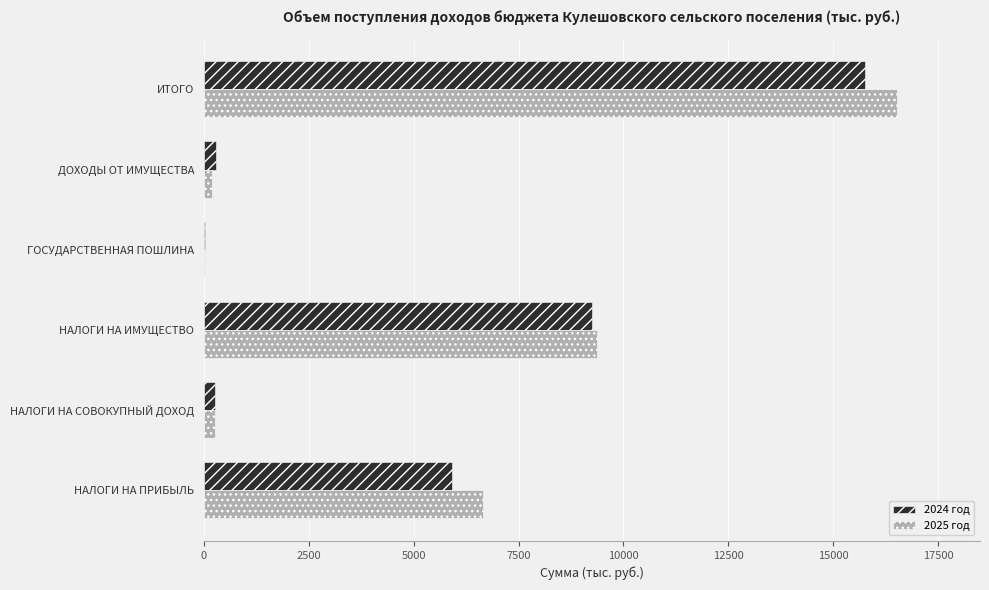

Which series has the largest total across all categories?

2025 год